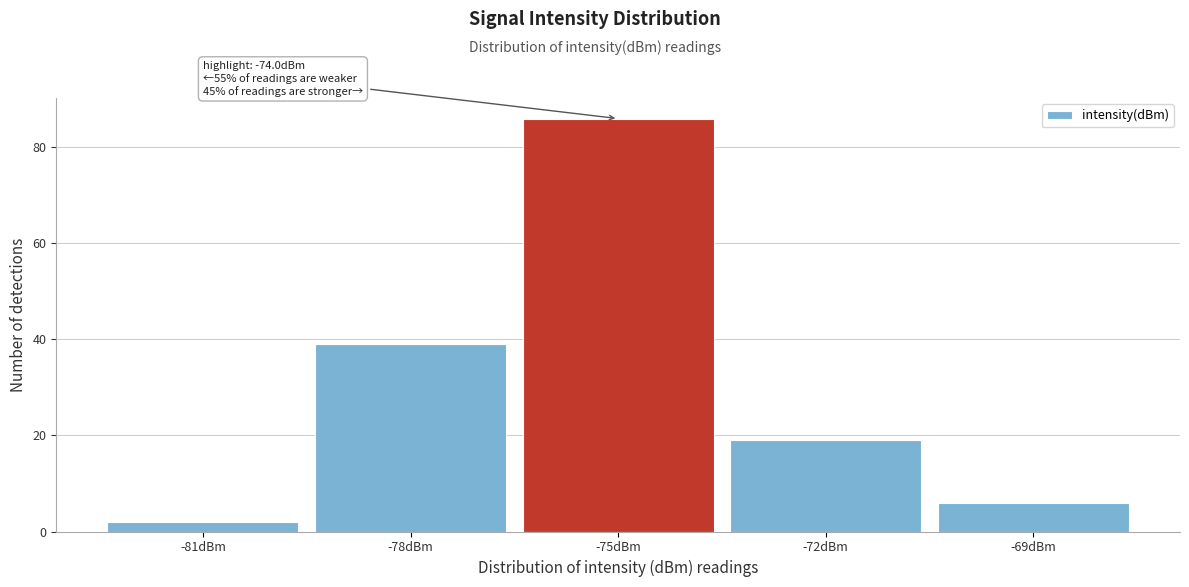

Reading right to left, list all the values displayed in this chart.

6	19	86	39	2